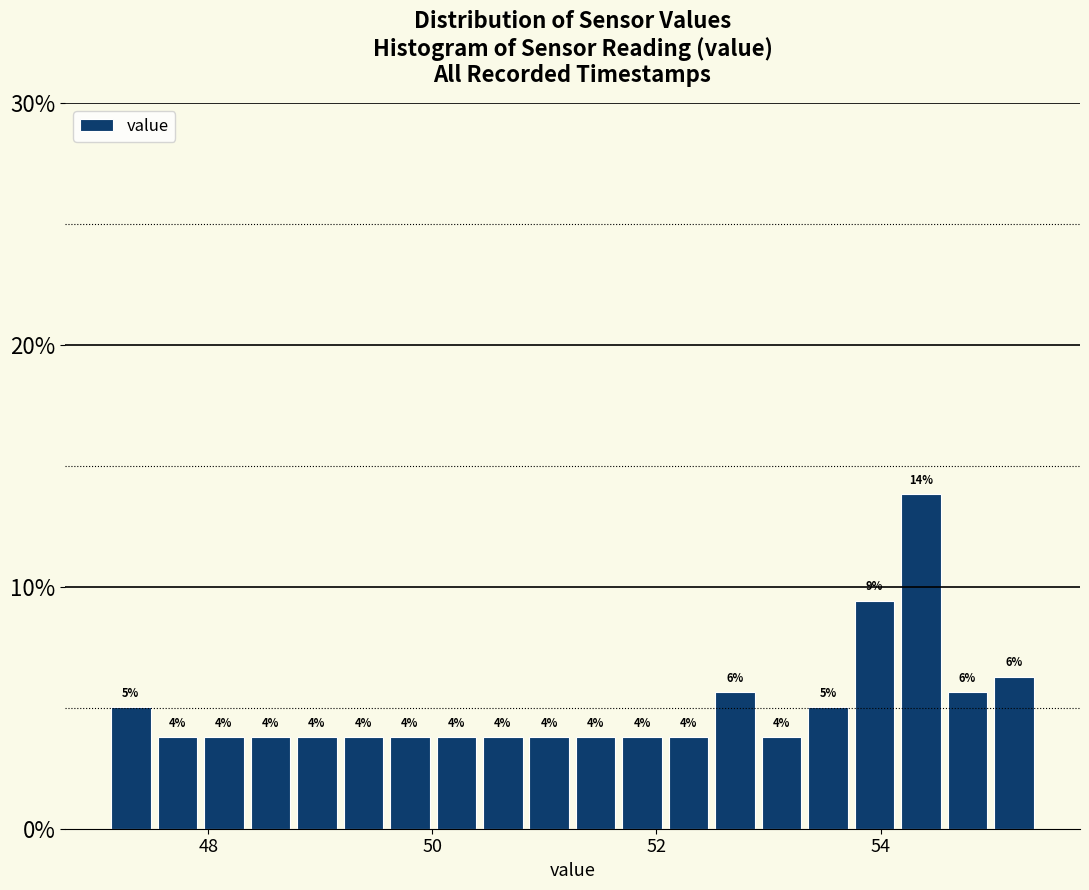

Read against the x-axis, roughly where is the centre of the tallest bar?

54.4